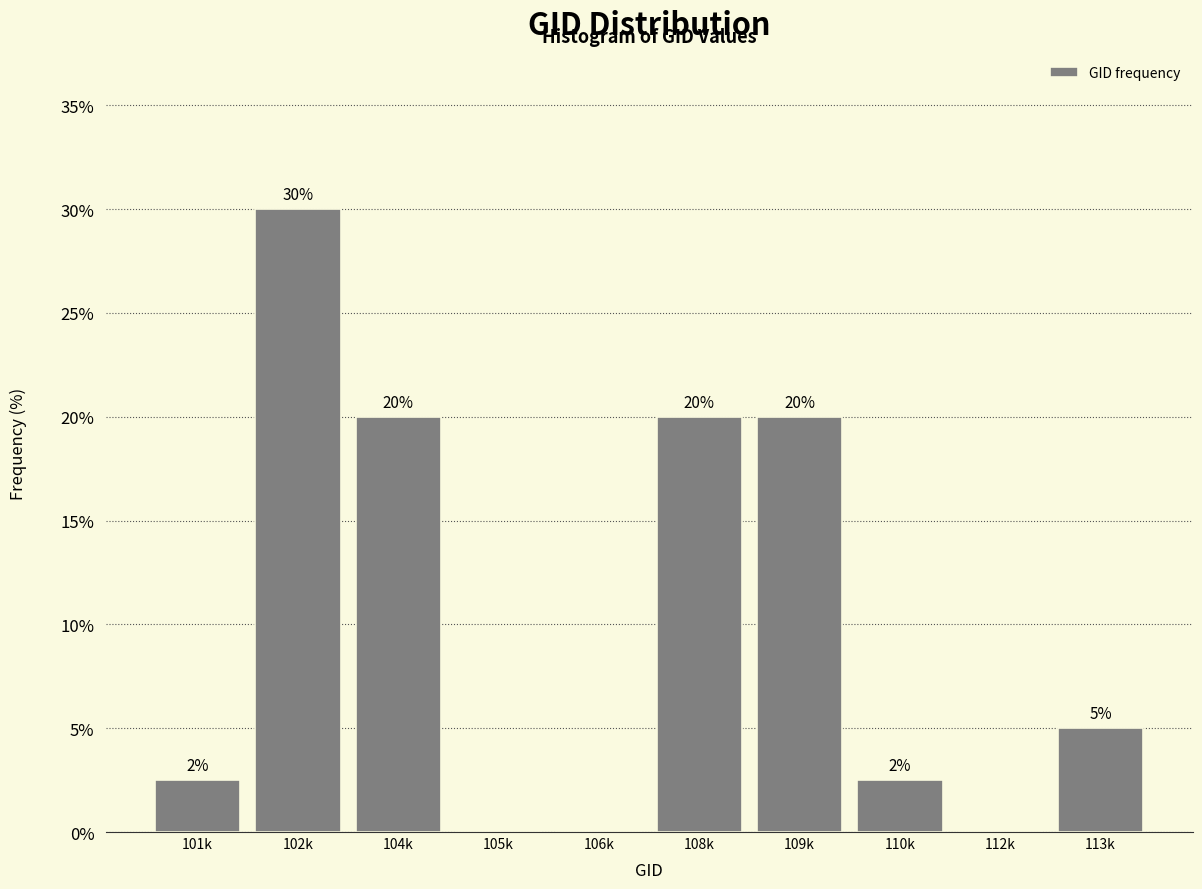

Which has a higher value, 101k or 102k?

102k